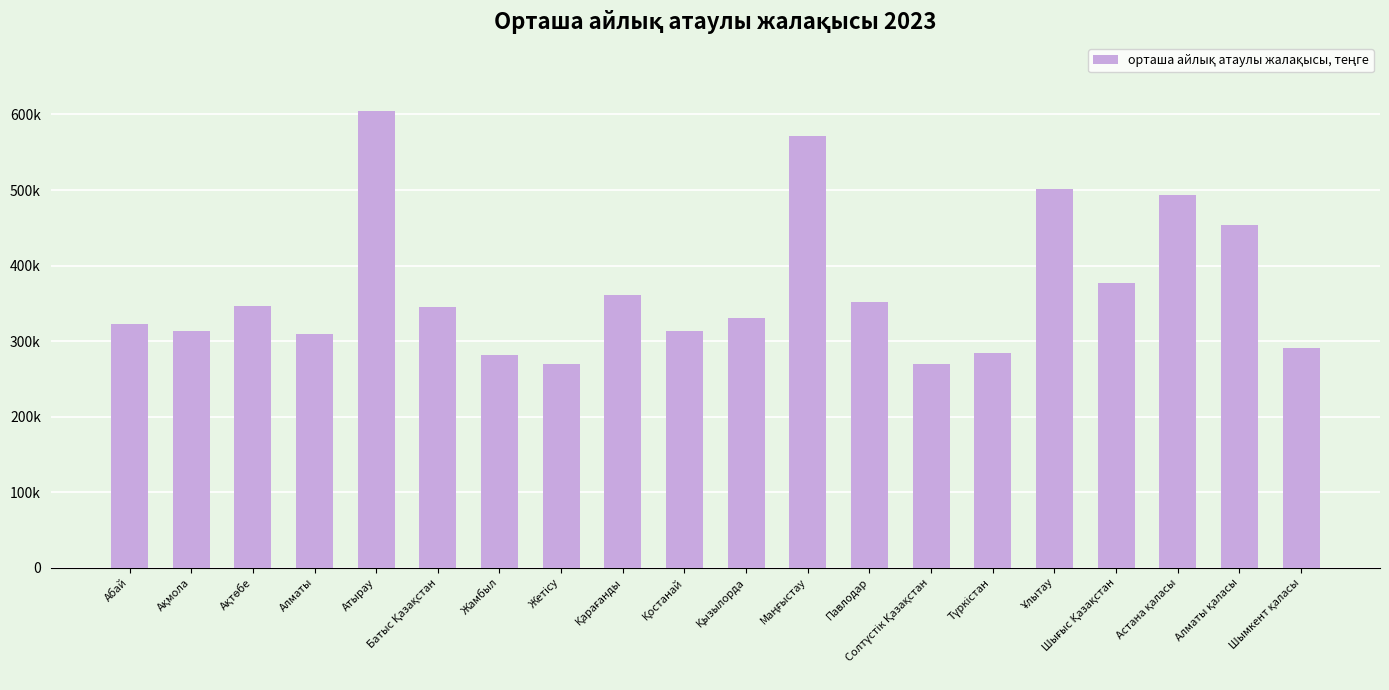

The chart shows a value of 537244 at Ақмола. True or false?

False